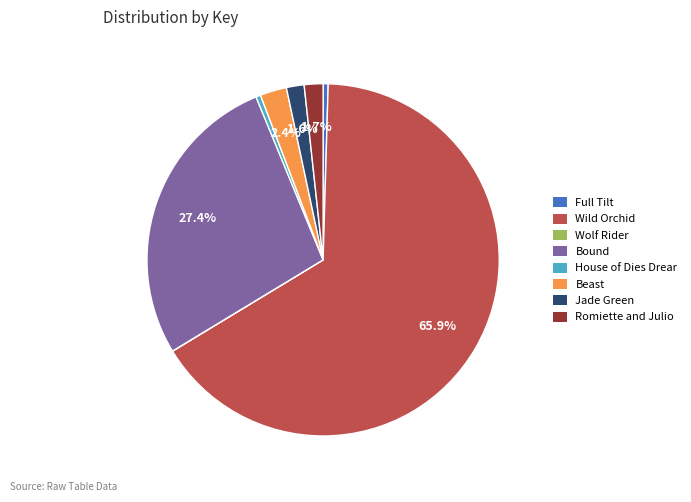

What portion of the pie excludes Romiette and Julio?

98.3%